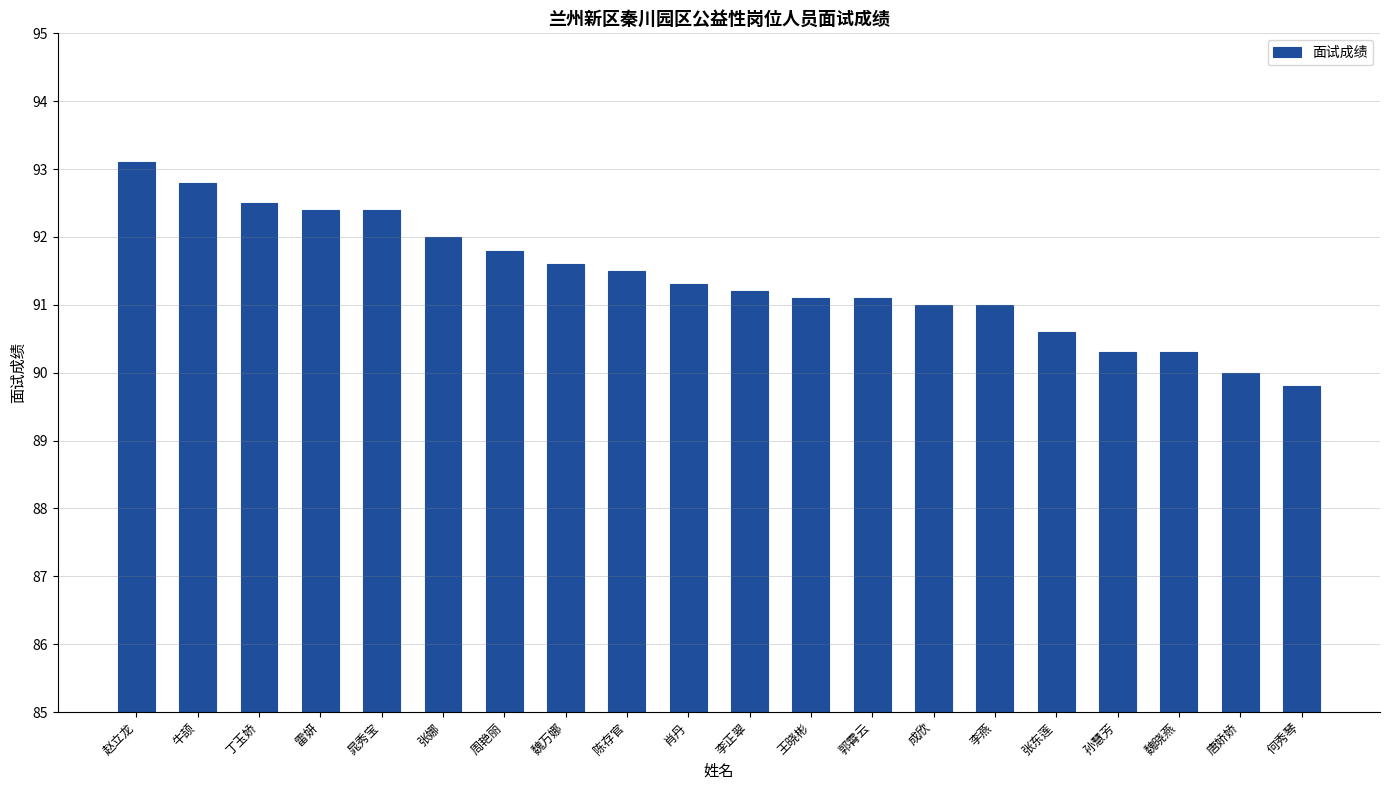

What is the maximum value shown in the chart?

93.1